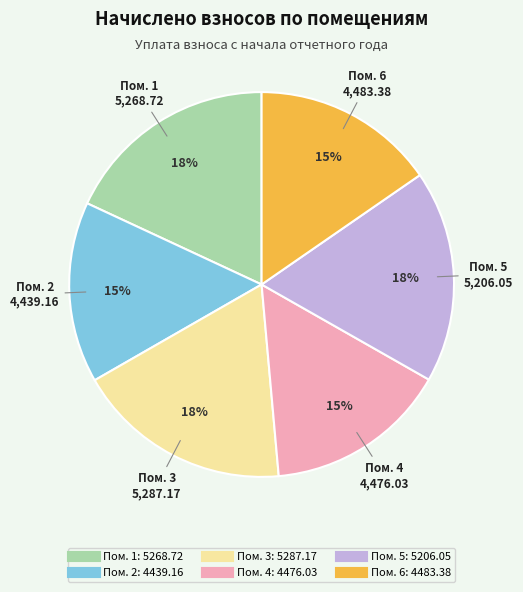

To the nearest percent, what is the average slice percentage?

17%